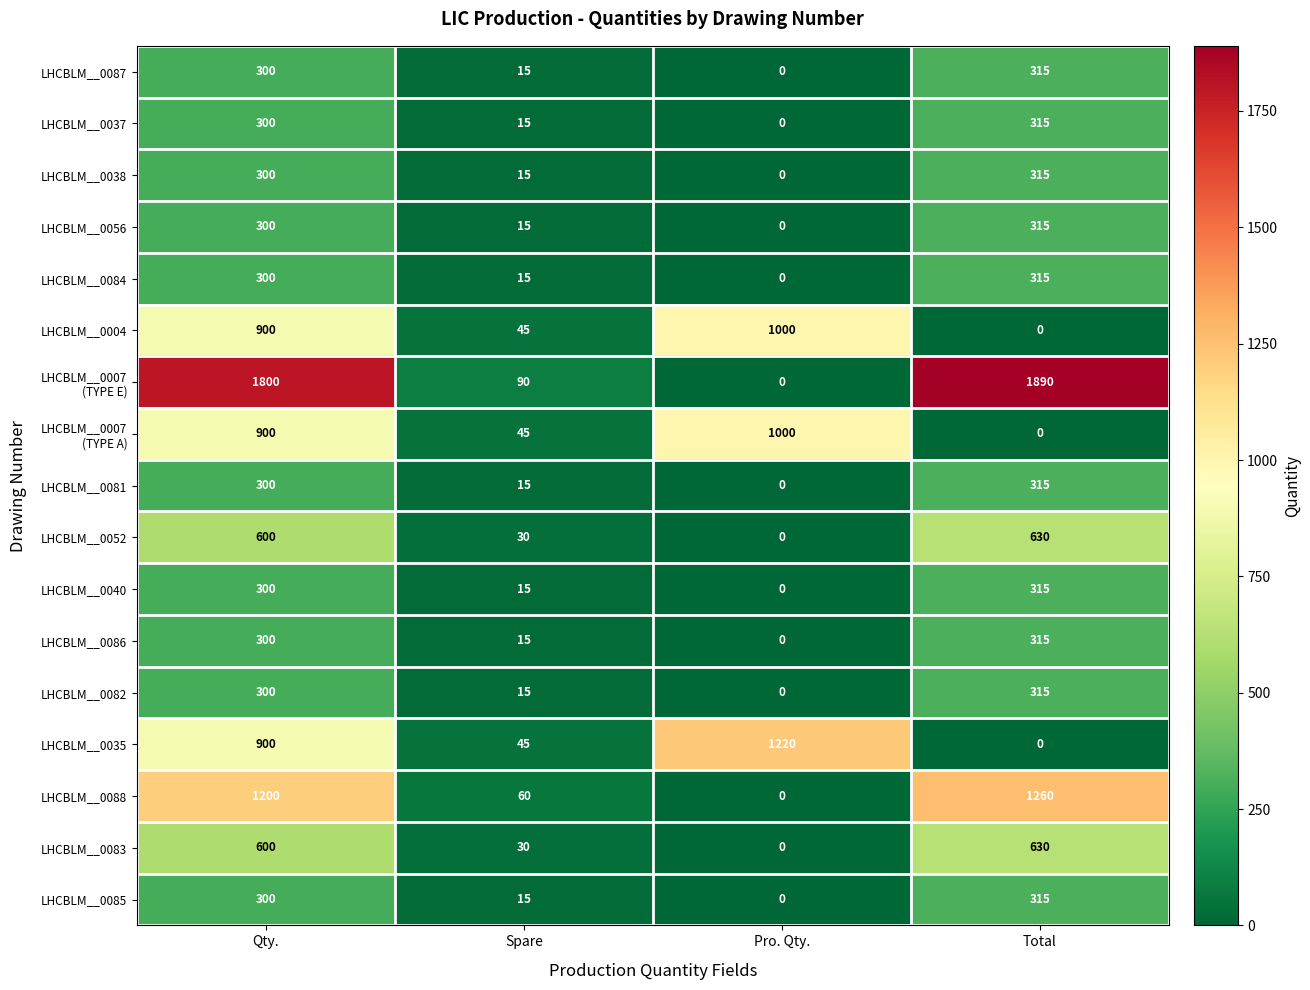

Rank the categories by LHCBLM__0004 value from lowest to highest.

Total, Spare, Qty., Pro. Qty.